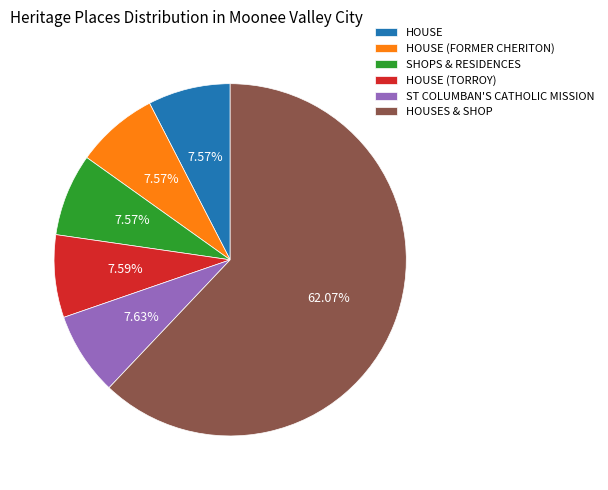

To the nearest percent, what portion does ST COLUMBAN'S CATHOLIC MISSION represent?

8%